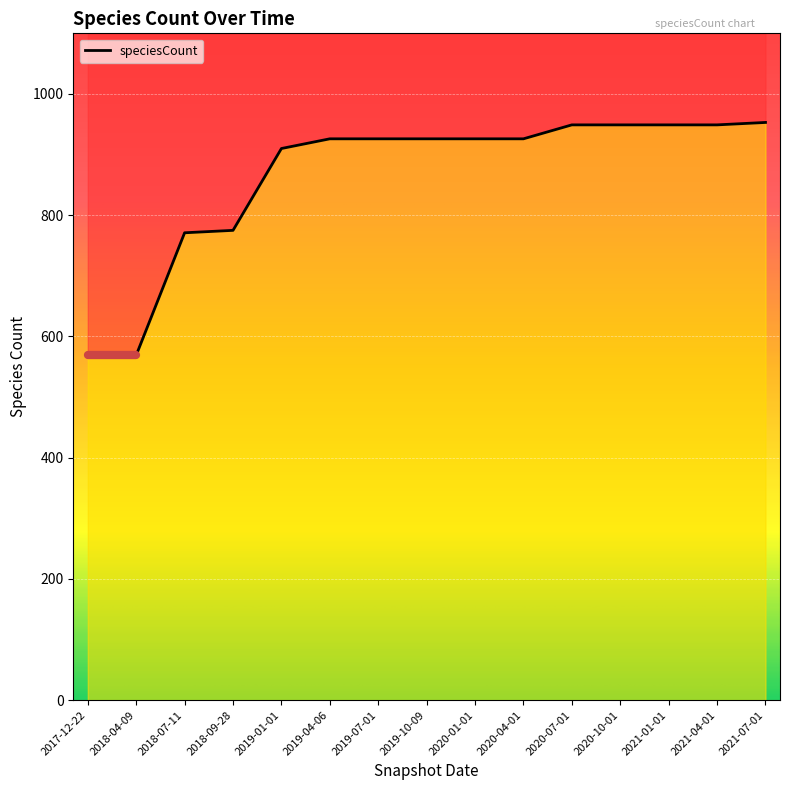

The chart shows a value of 926 at 2019-04-06. True or false?

True